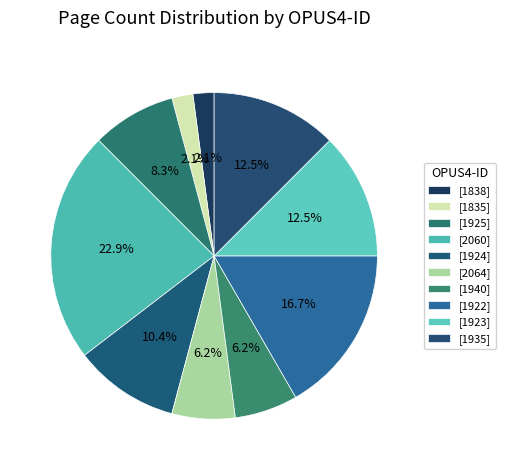

Count the number of slices in the pie.

10